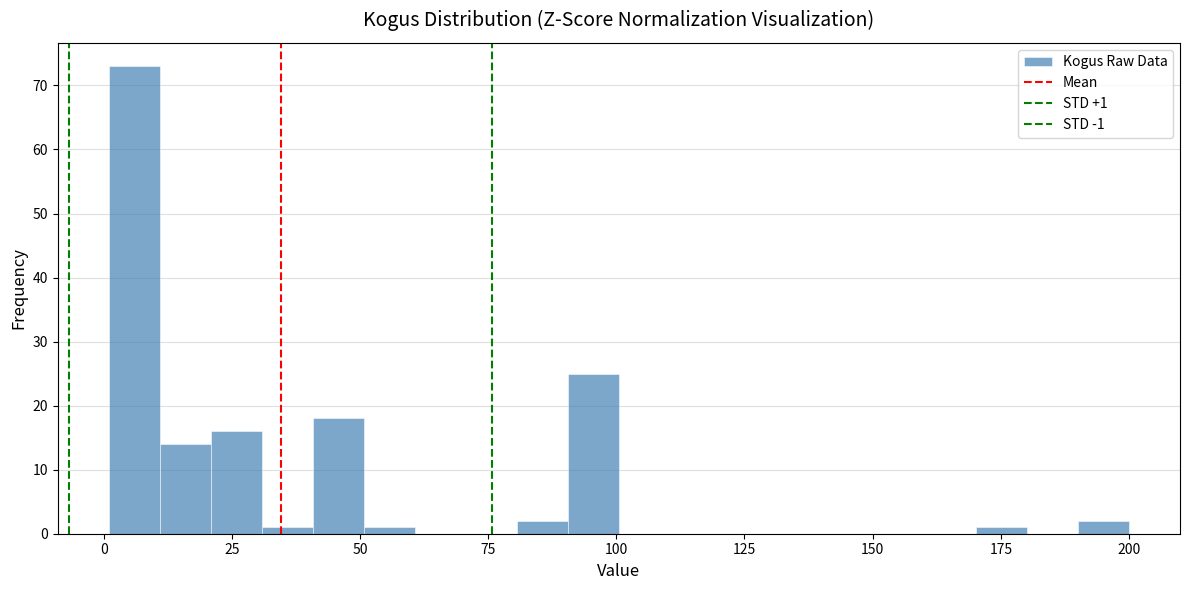

Around what value on the x-axis is the tallest bar? Give the approximate position of its centre, as read against the axis.

5